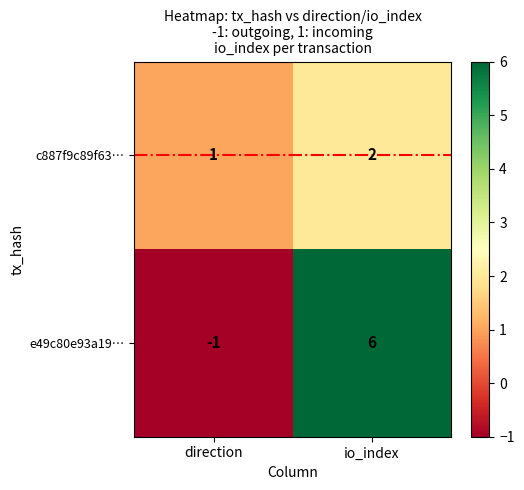

The value of c887f9c89f63… at io_index is 3. True or false?

False